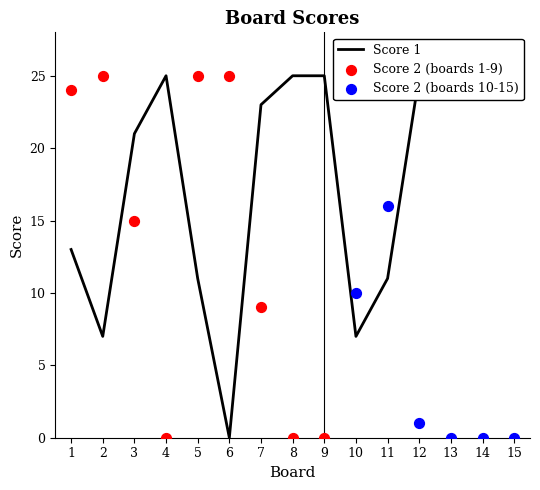

What is the ratio of the value at 10 to the value at 13?

0.3